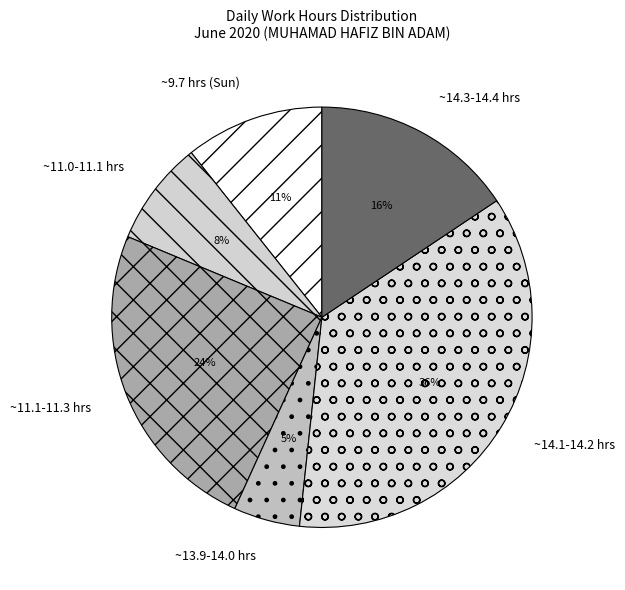

What is the largest slice in the pie chart?

~14.1-14.2 hrs